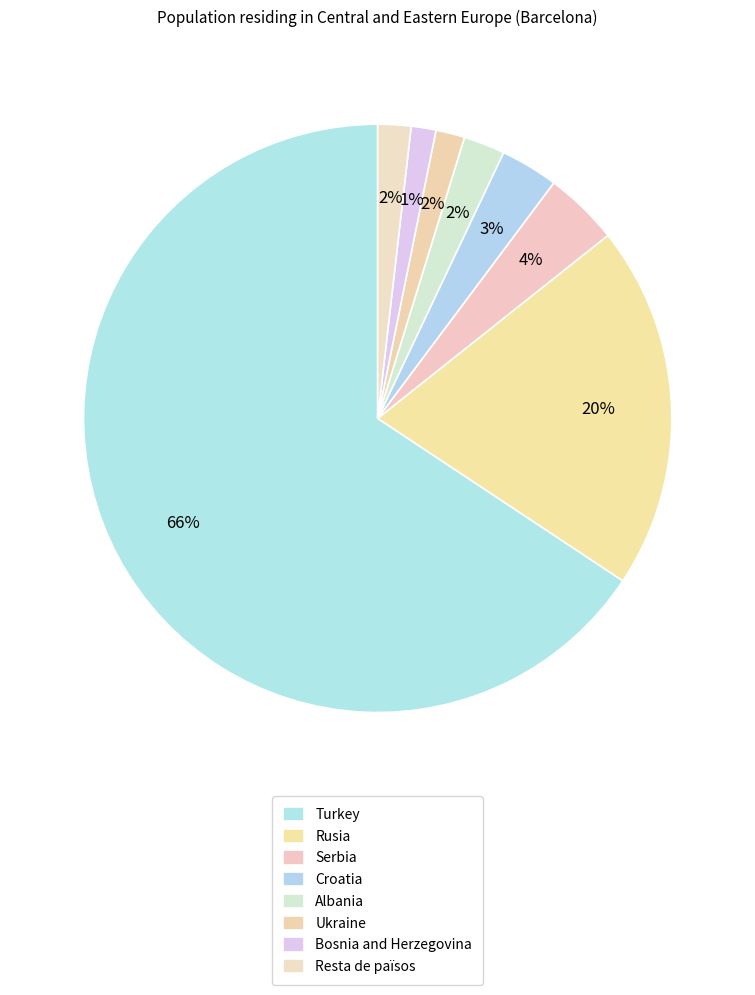

To the nearest percent, what portion does Bosnia and Herzegovina represent?

1%